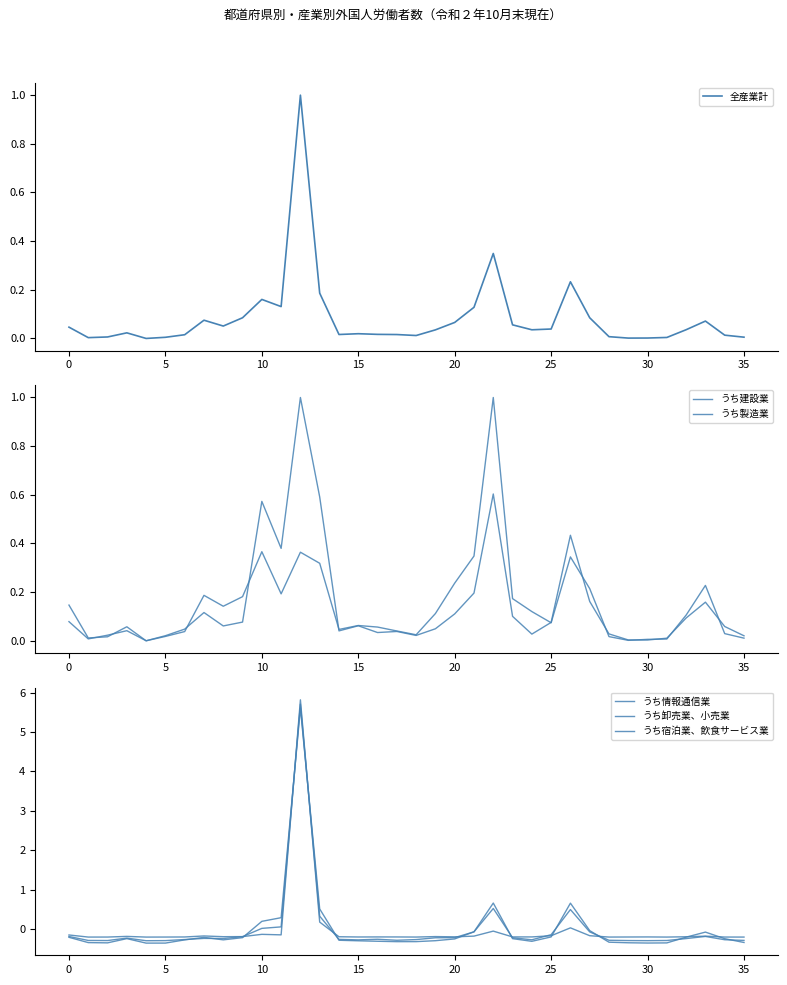

True or false: うち製造業 has more than 2 interior local peaks.

True